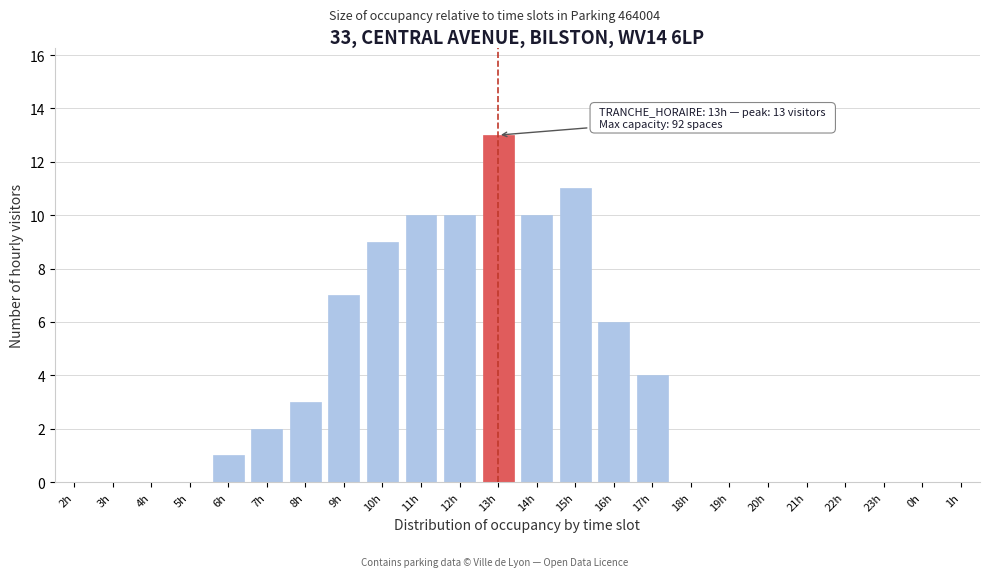

Reading left to right, transcribe all the data shown in this chart.

2h=0	3h=0	4h=0	5h=0	6h=1	7h=2	8h=3	9h=7	10h=9	11h=10	12h=10	13h=13	14h=10	15h=11	16h=6	17h=4	18h=0	19h=0	20h=0	21h=0	22h=0	23h=0	0h=0	1h=0